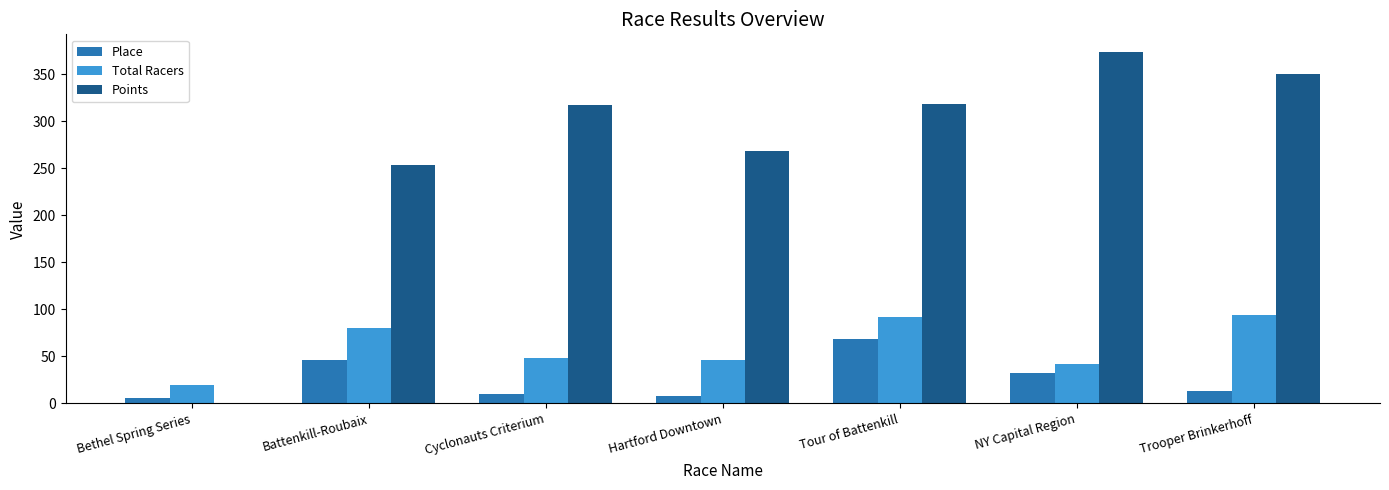

Where is Place nearest to the value 37?

NY Capital Region